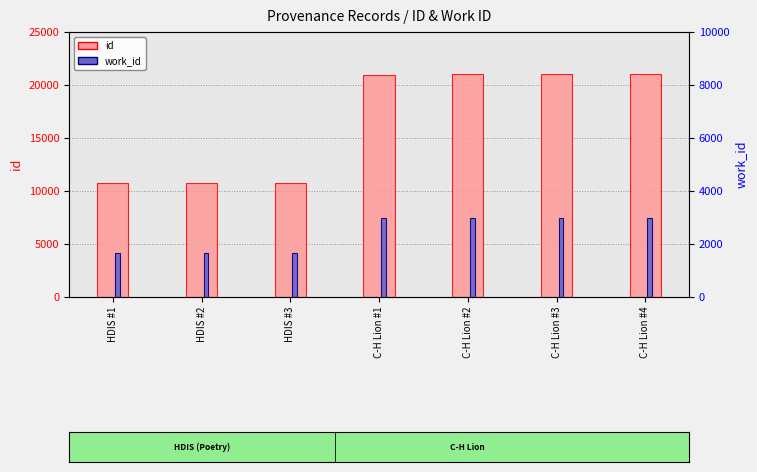

What is the approximate value of work_id (right) at C-H Lion #1, to the nearest 50?

7500